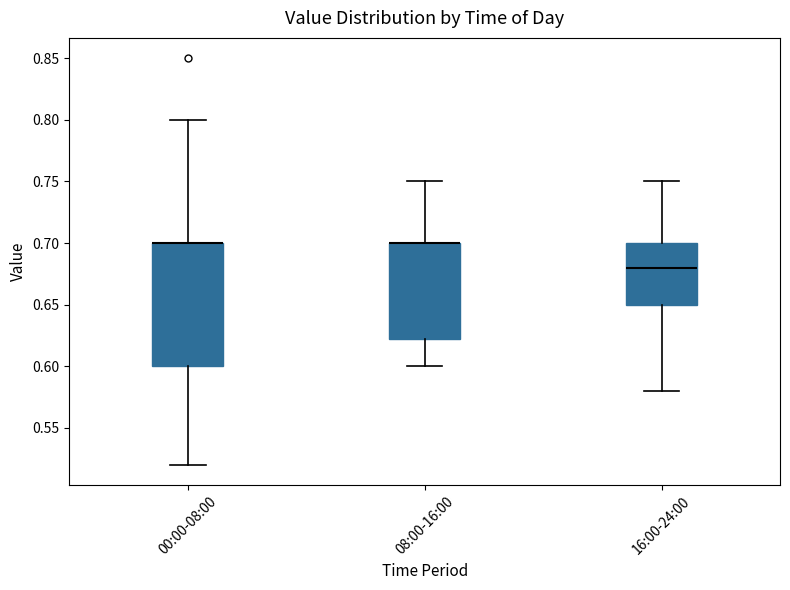

Reading left to right, transcribe this box plot: for each box, give where its median line is, the range the box spans, and where its two whiskers end, as read against the y-axis. The values are not printed on the chart, so give them approximately, as read against the axis.

00:00-08:00: median 0.700 (drawn on the box's upper edge), box 0.600 to 0.700, whiskers 0.520 to 0.800
08:00-16:00: median 0.700 (drawn on the box's upper edge), box 0.625 to 0.700, whiskers 0.600 to 0.750
16:00-24:00: median 0.680, box 0.650 to 0.700, whiskers 0.580 to 0.750